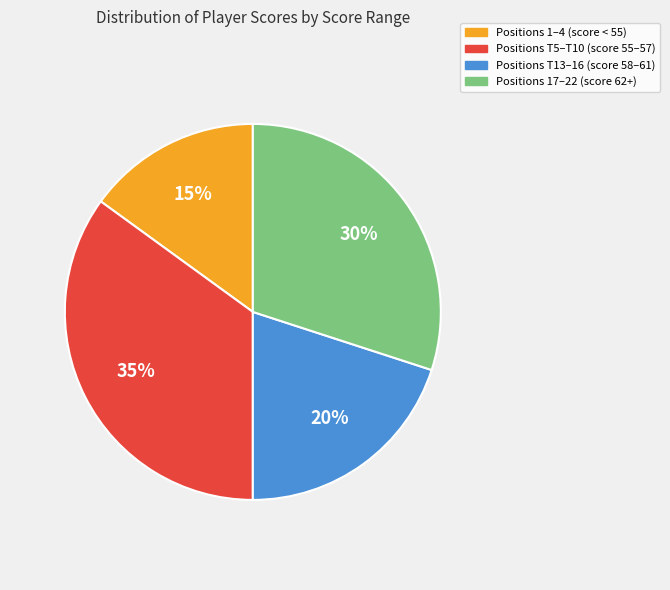

Is there any slice that represents more than half of the pie?

No